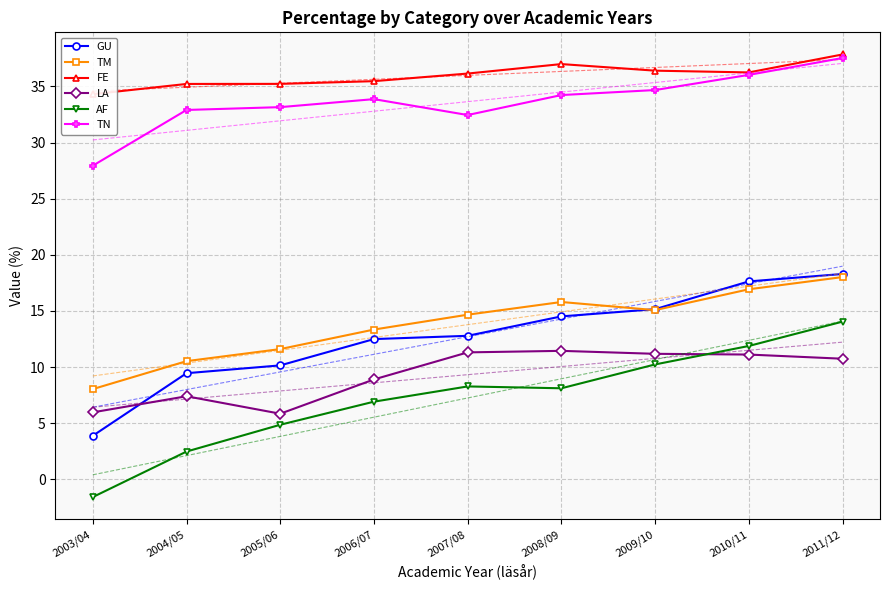

At which category is the sum across all series the highest?

2011/12